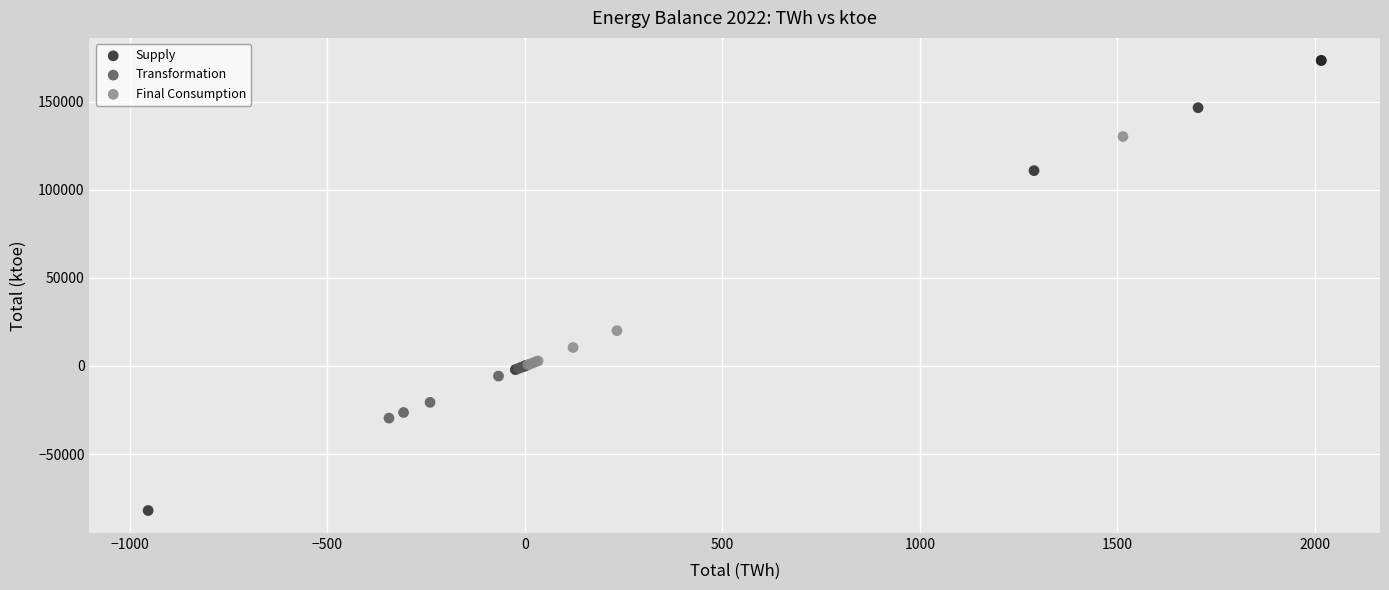

Which series contains the lowest Y value?

Supply